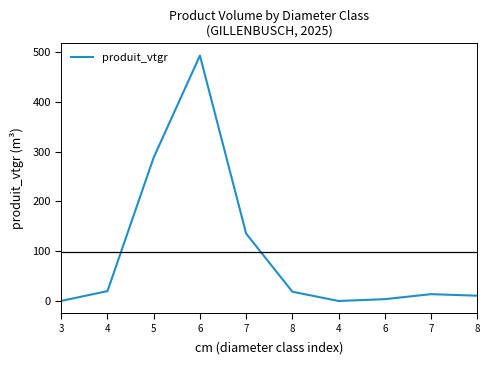

At which label does the data first exceed 19?

4